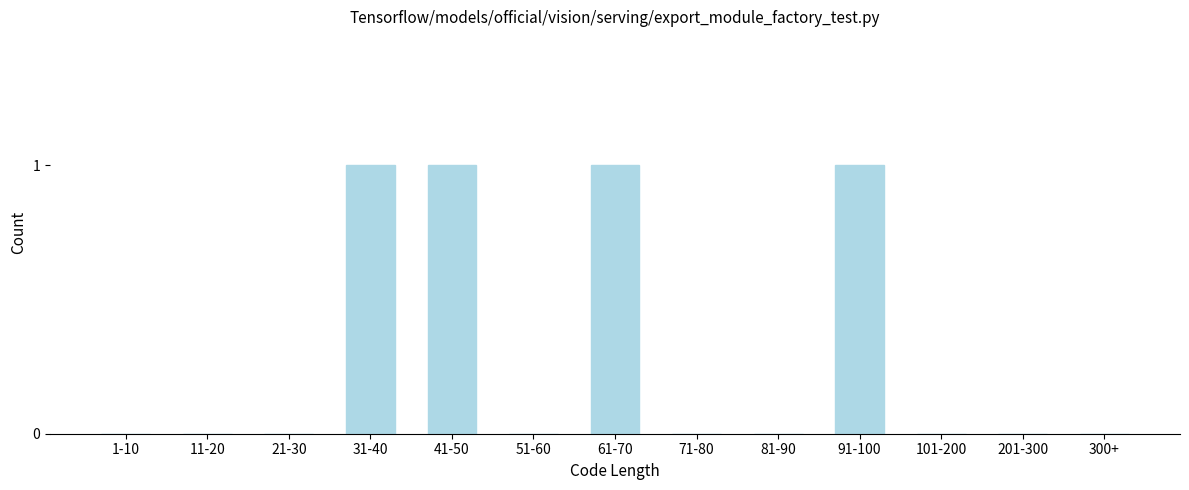

Reading right to left, transcribe all the data shown in this chart.

300+=0	201-300=0	101-200=0	91-100=1	81-90=0	71-80=0	61-70=1	51-60=0	41-50=1	31-40=1	21-30=0	11-20=0	1-10=0